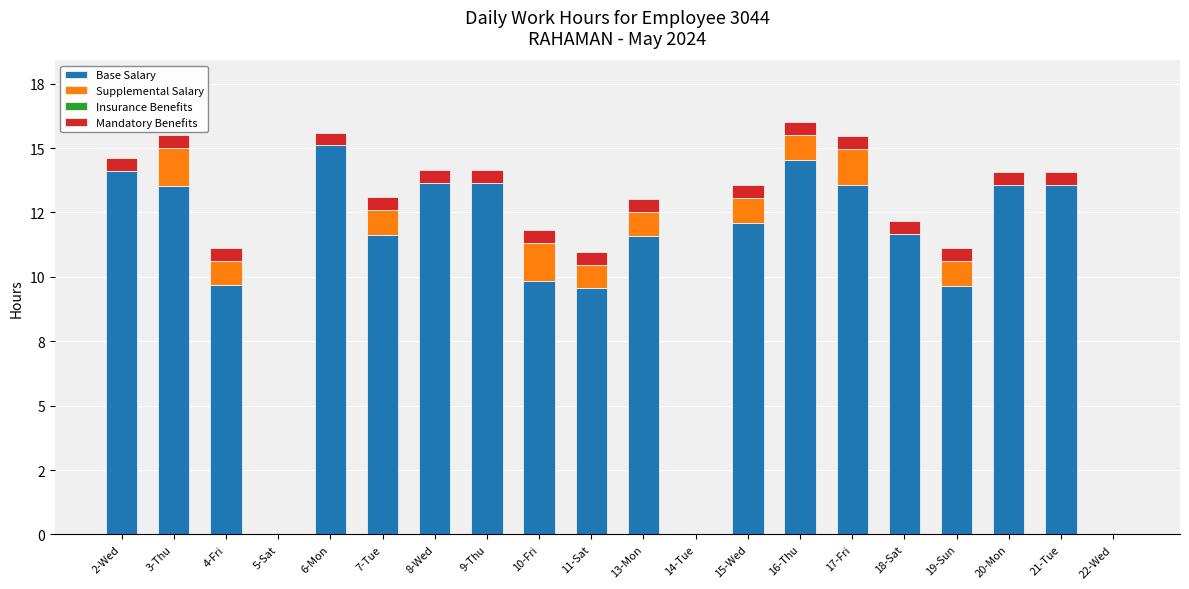

Are the bars horizontal?

No